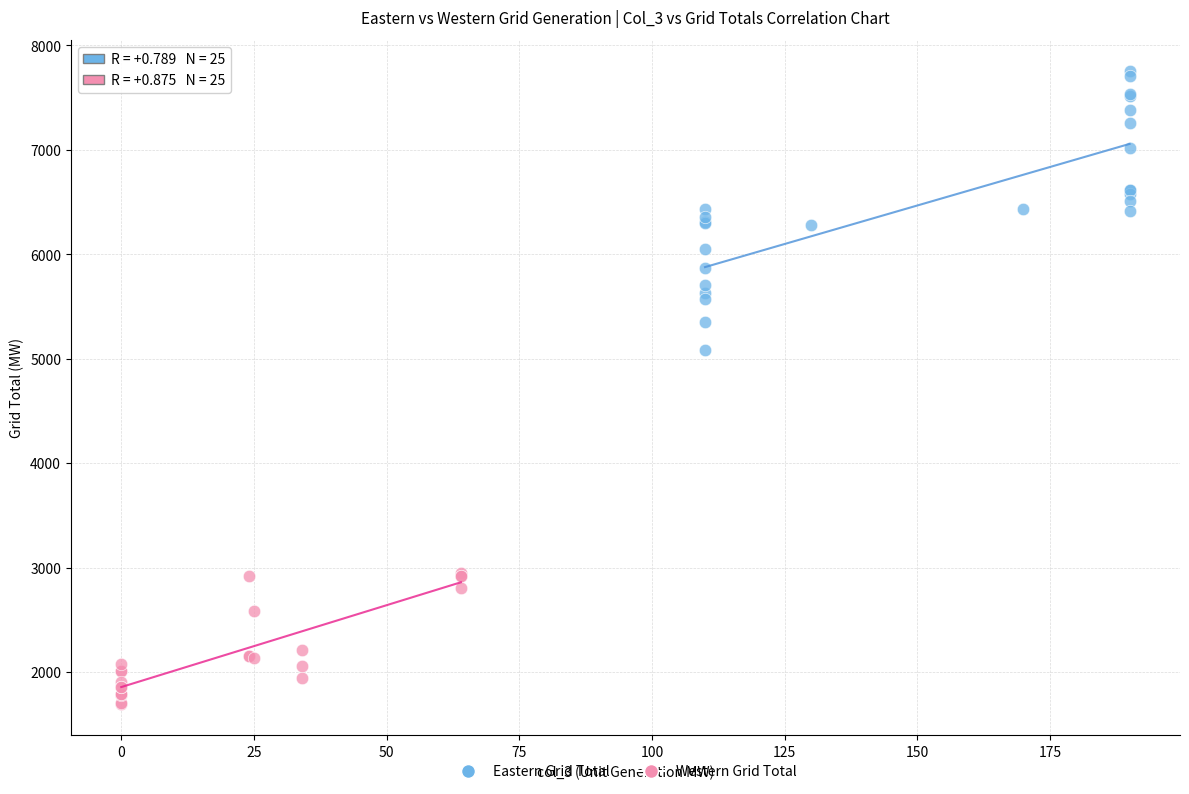

Which series reaches the minimum Y coordinate?

Western Grid Total